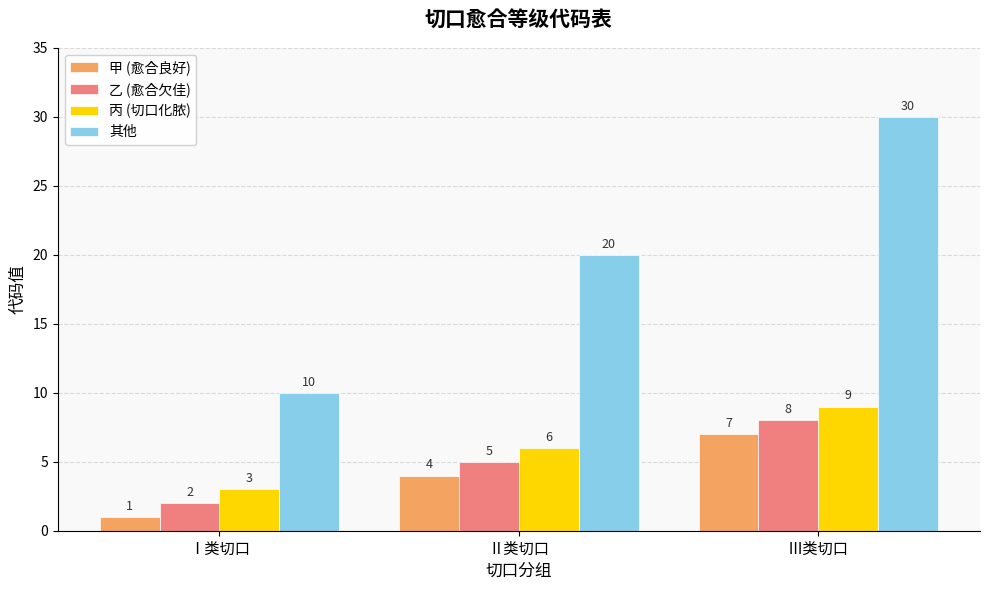

Which label corresponds to the smallest value in the chart?

Ⅰ类切口